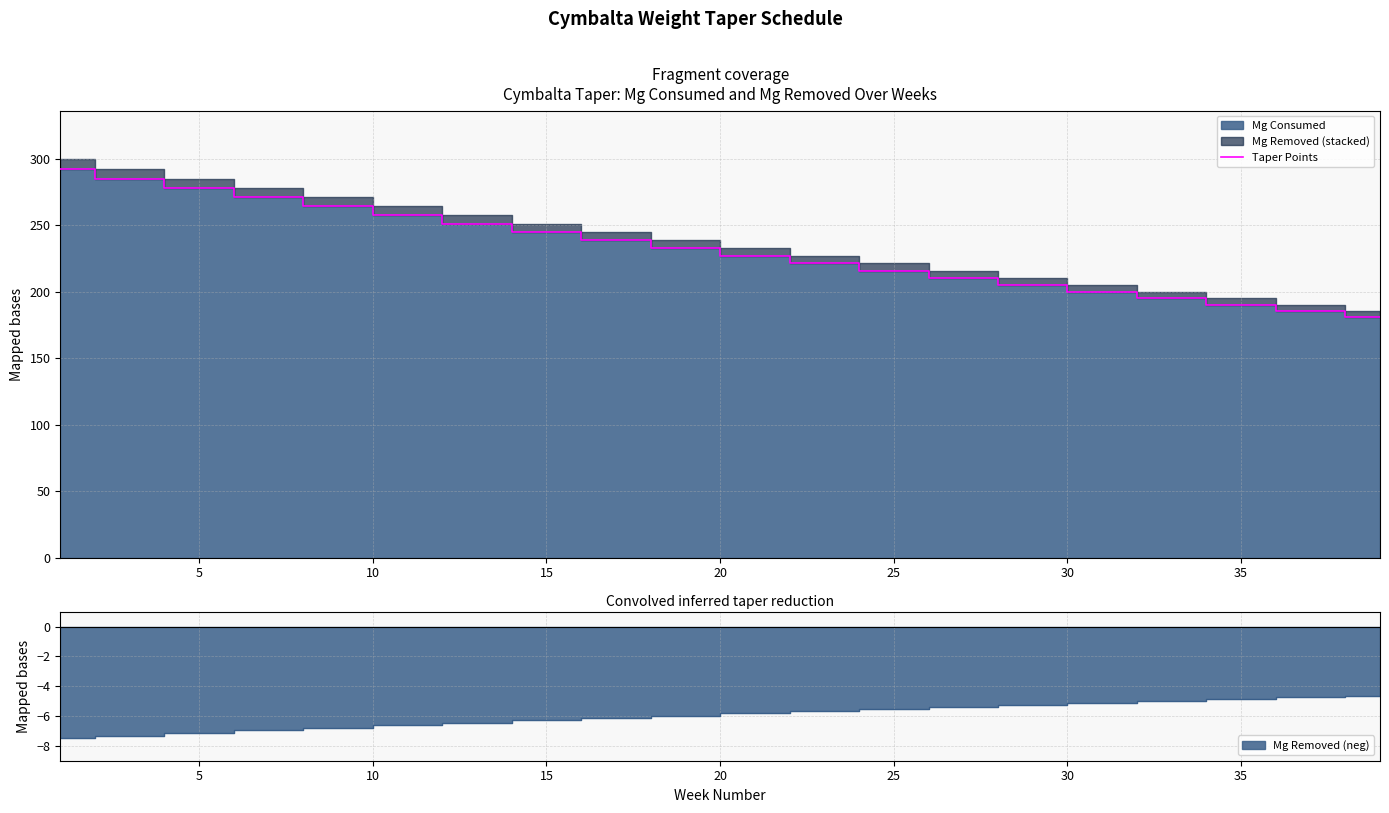

What is the minimum value for Taper Points?

180.8